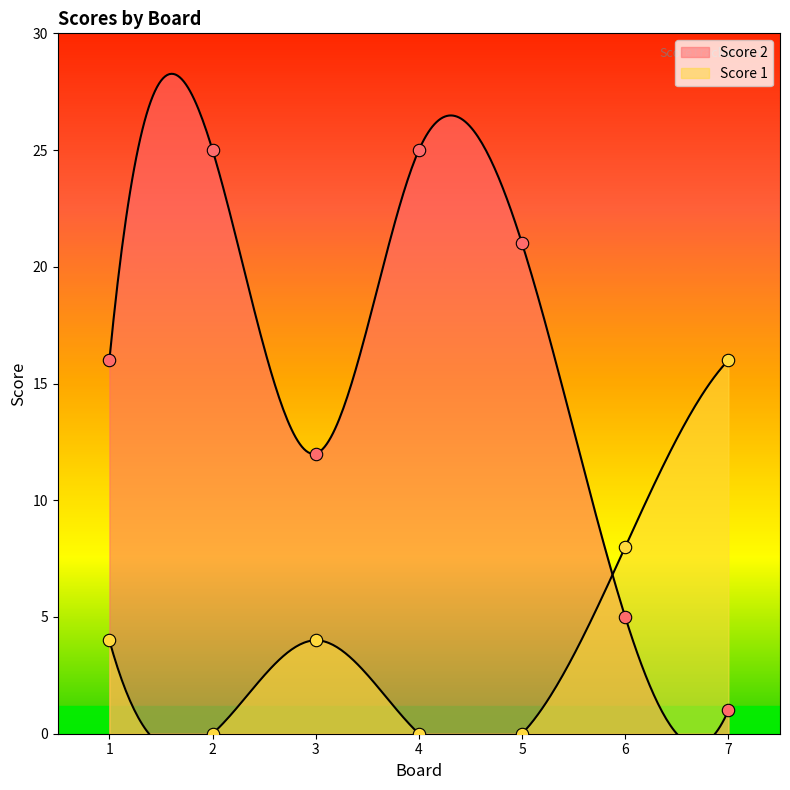

At how many categories does at least one series exceed 7?

7